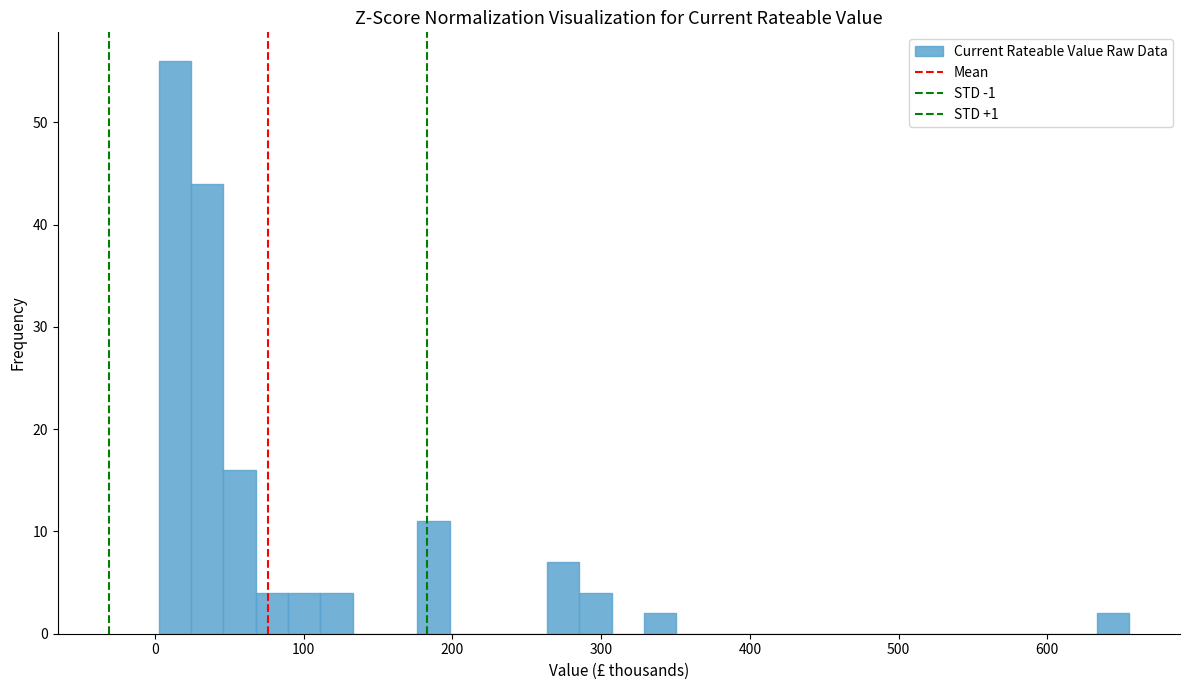

Read against the x-axis, roughly where is the centre of the tallest bar?

10